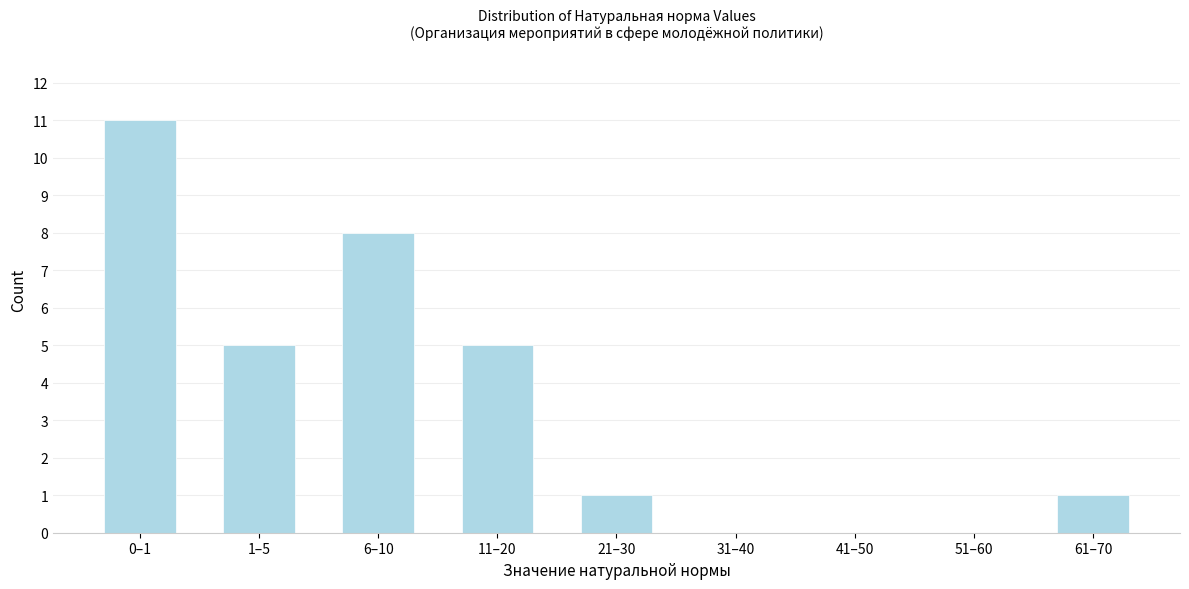

Reading left to right, list all the values displayed in this chart.

0–1=11	1–5=5	6–10=8	11–20=5	21–30=1	31–40=0	41–50=0	51–60=0	61–70=1